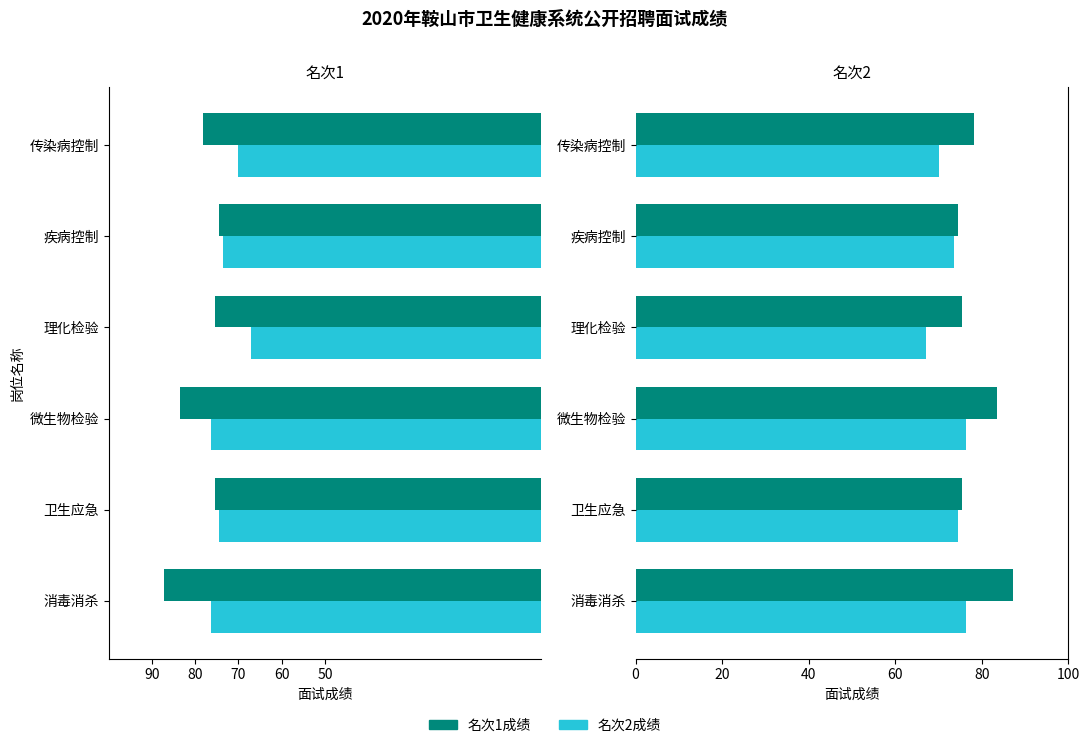

What is the value of the 名次1成绩 bar at the 5th from the left?

74.6